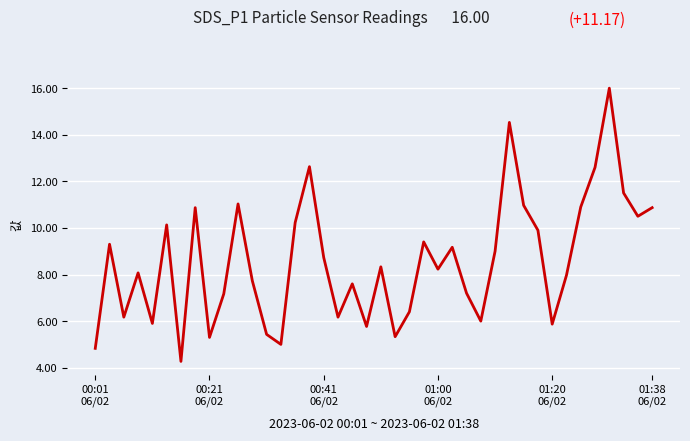

Reading left to right, extract all data points from this chart.

4.8	9.3	6.2	8.1	5.9	10.1	4.3	10.9	5.3	7.2	11.0	7.7	5.4	5.0	10.2	12.6	8.7	6.2	7.6	5.8	8.3	5.3	6.4	9.4	8.2	9.2	7.2	6.0	9.0	14.5	11.0	9.9	5.9	8.0	10.9	12.6	16.0	11.5	10.5	10.9